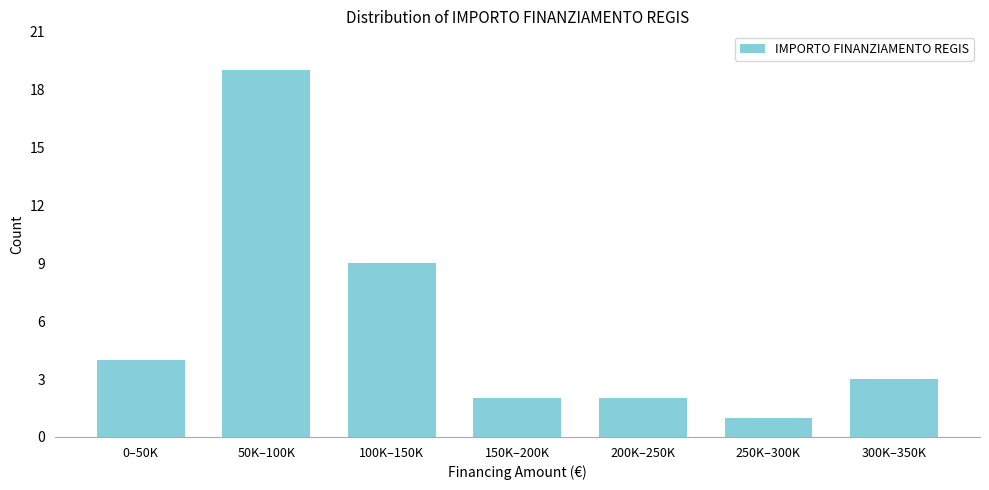

Reading left to right, what are all the values shown in this chart?

0–50K=4	50K–100K=19	100K–150K=9	150K–200K=2	200K–250K=2	250K–300K=1	300K–350K=3